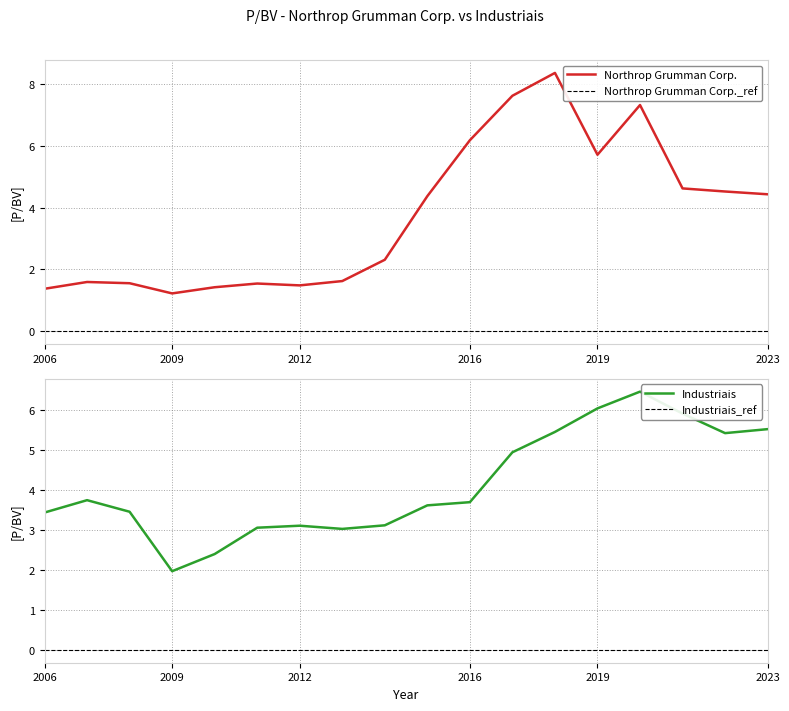

At which label does Industriais reach its minimum?

2009